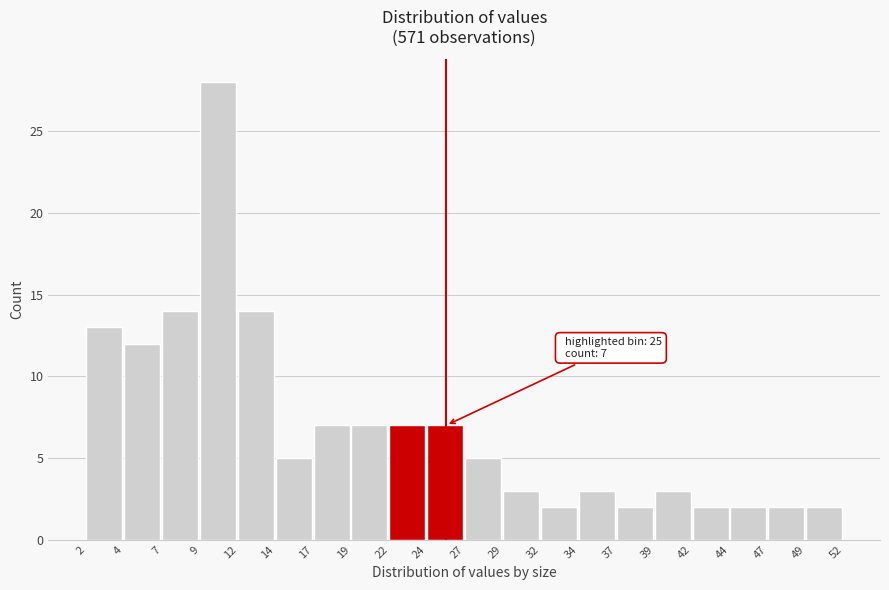

Which range on the x-axis has the tallest bar?

9 to 12